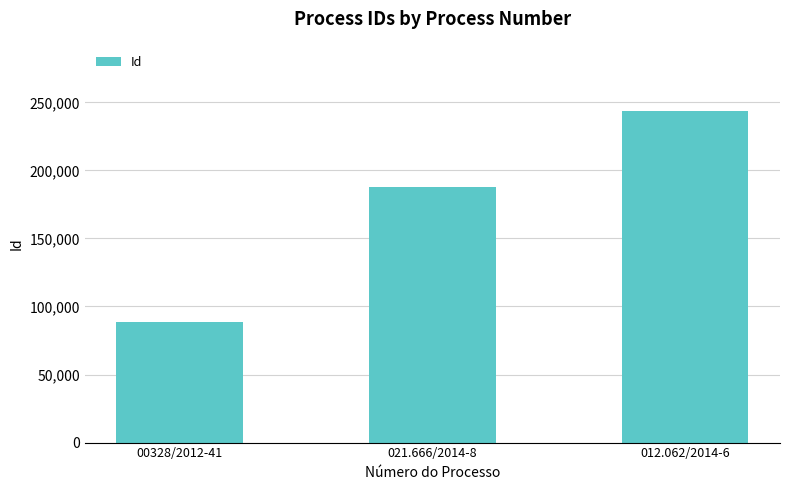

What is the value of the 2nd bar from the left?

187696